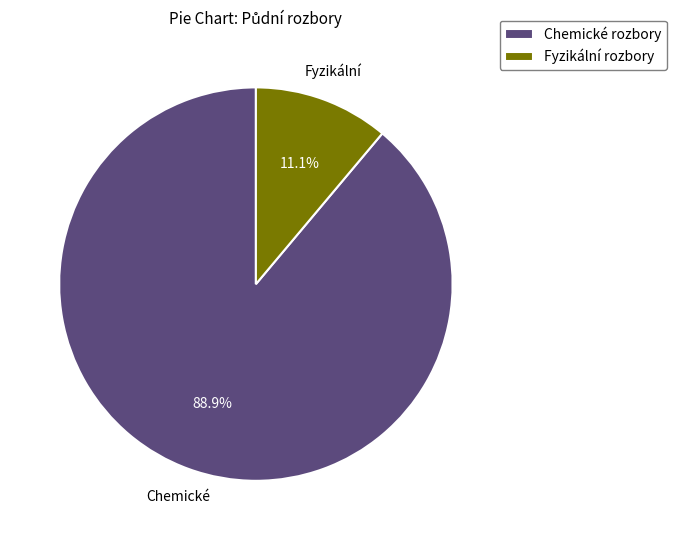

What is the largest slice in the pie chart?

Chemické rozbory